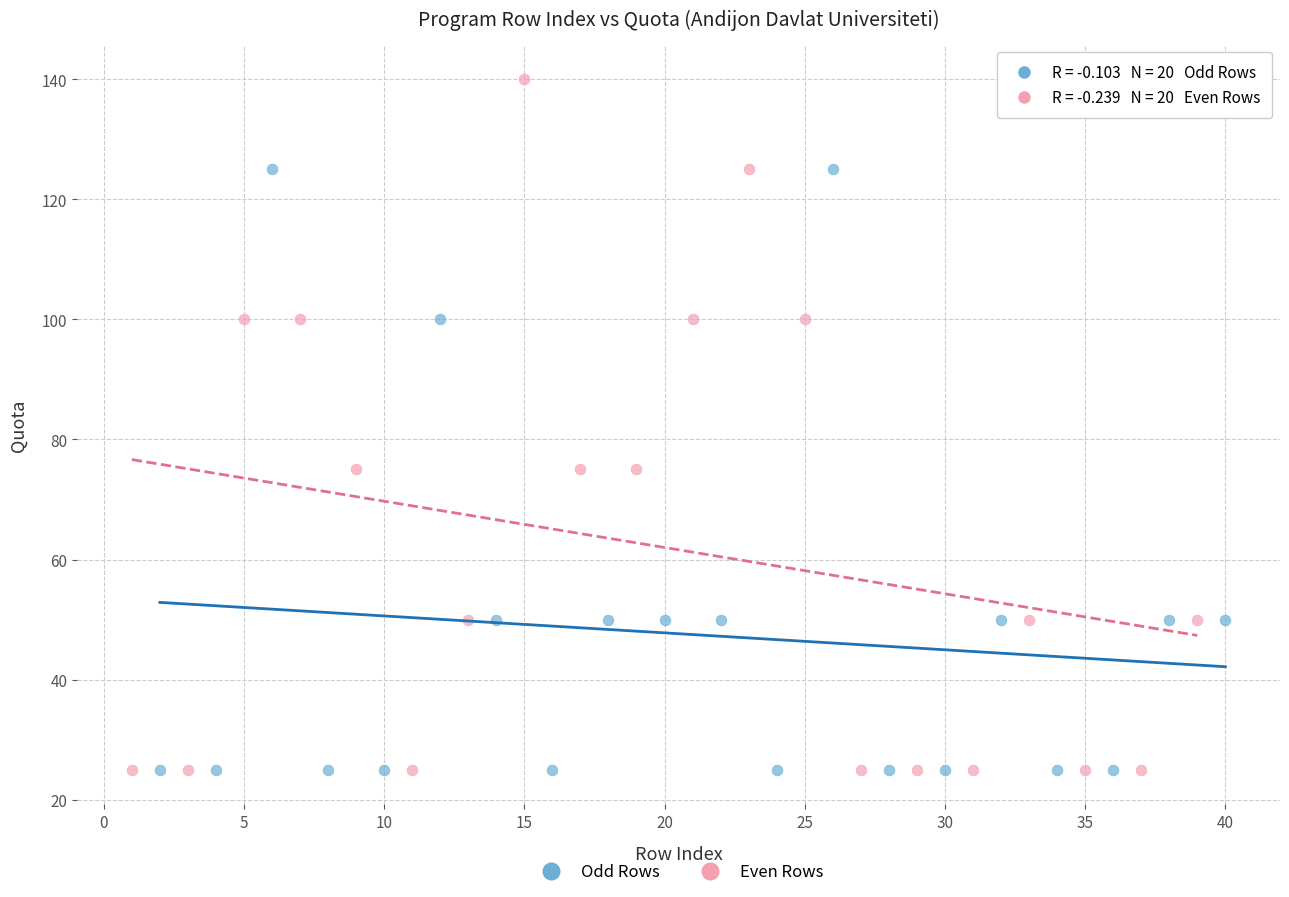

Which series reaches the maximum Y coordinate?

Even Rows